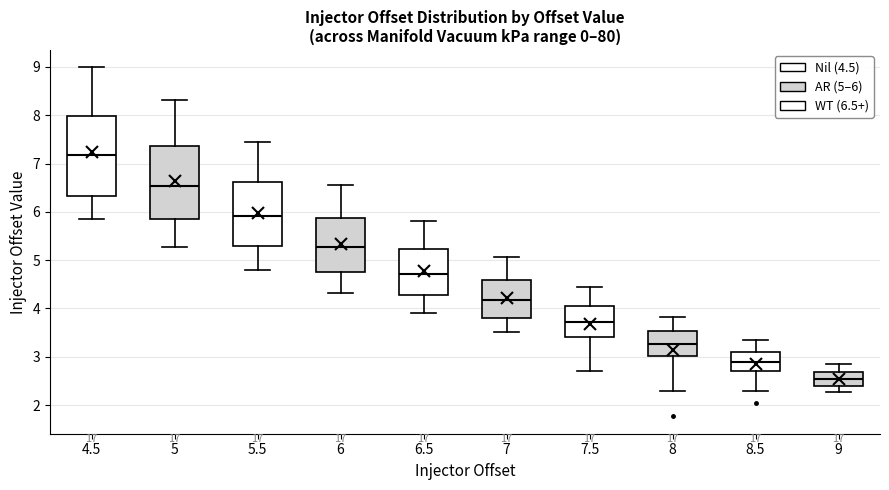

Comparing the boxes themselves (not the whiskers), which one is the tallest?

4.5